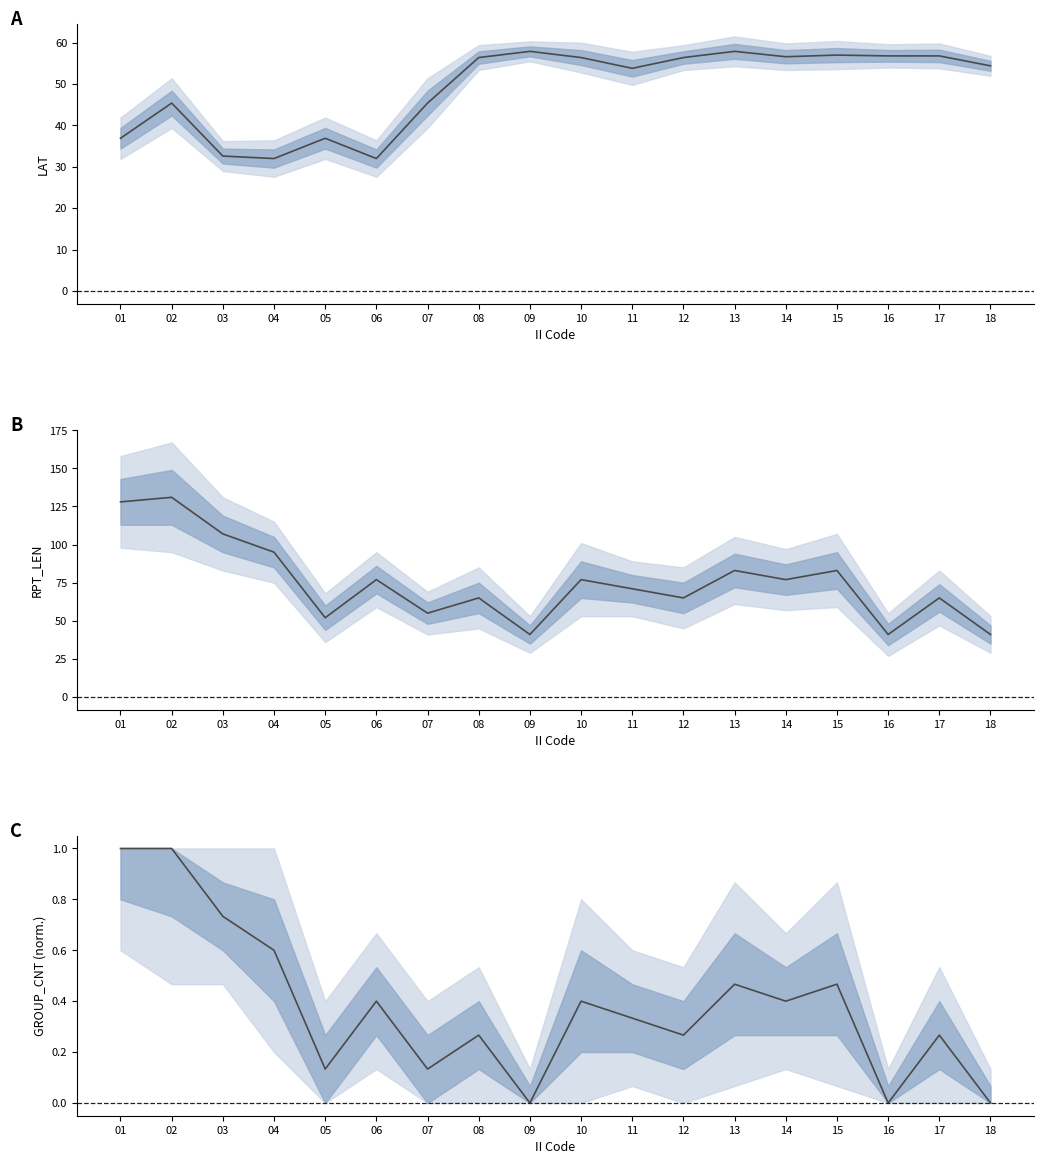

How many series are shown in this chart?

3